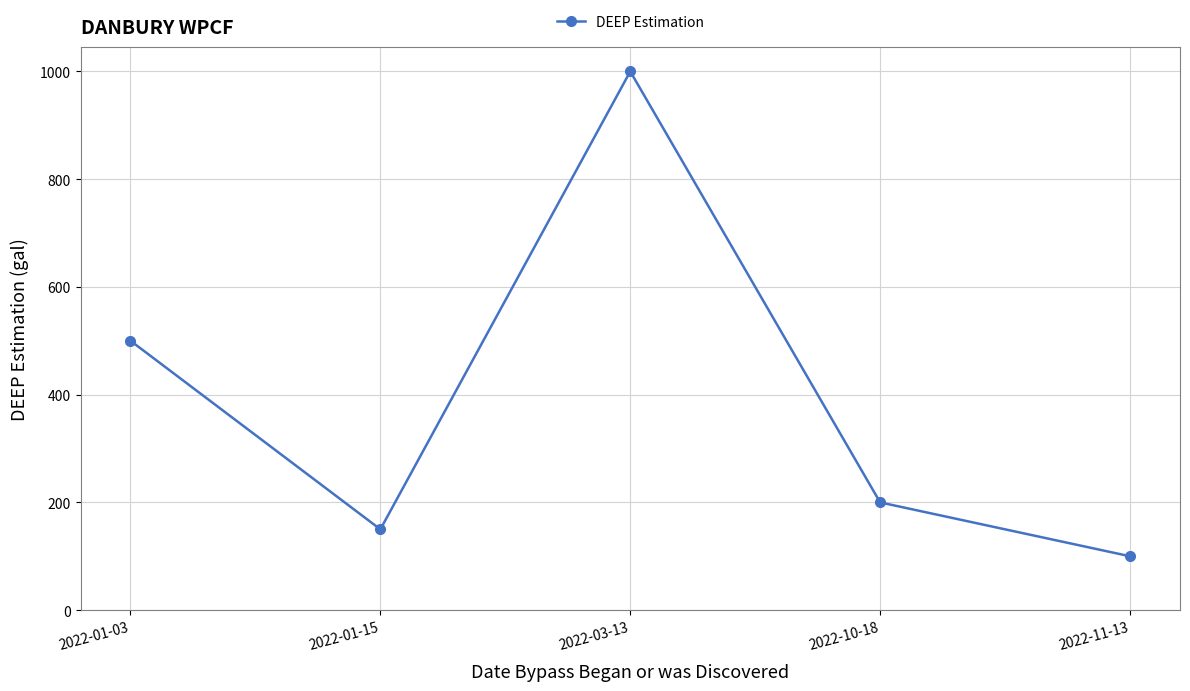

How many interior local valleys (lower than both neighbors) does the data have?

1